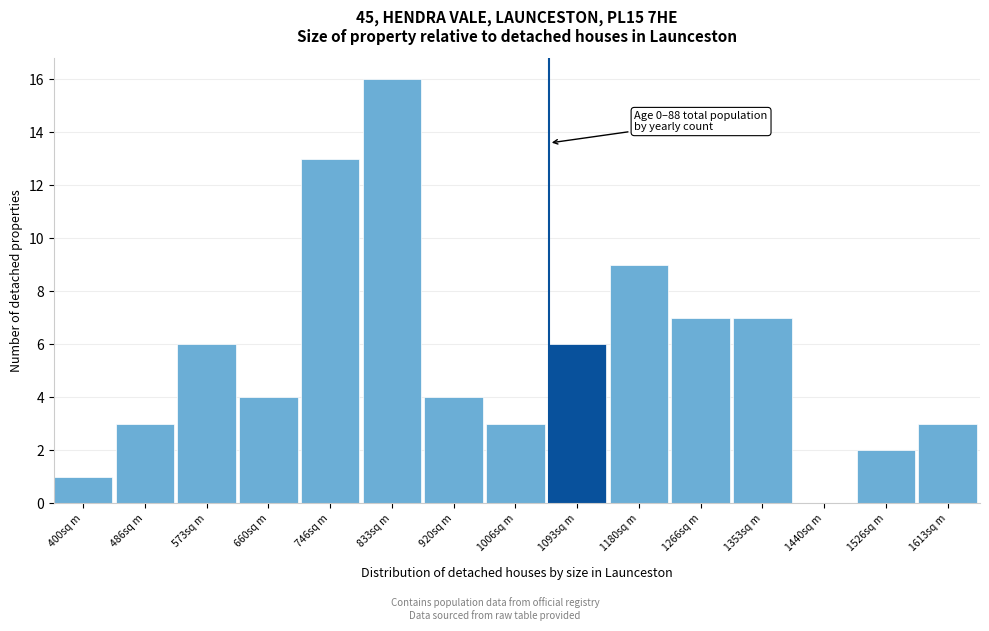

Reading left to right, transcribe all the data shown in this chart.

400sq m=1	486sq m=3	573sq m=6	660sq m=4	746sq m=13	833sq m=16	920sq m=4	1006sq m=3	1093sq m=6	1180sq m=9	1266sq m=7	1353sq m=7	1440sq m=0	1526sq m=2	1613sq m=3